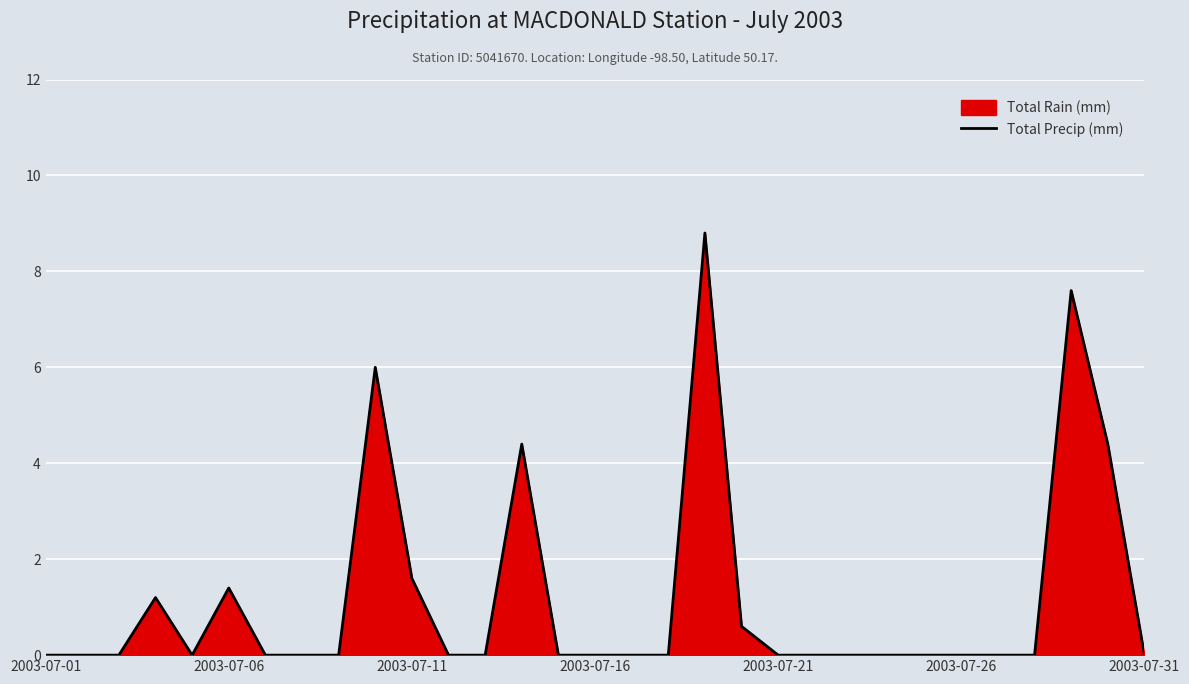

How many points are lower than both their immediate neighbors (excluding endpoints)?

1